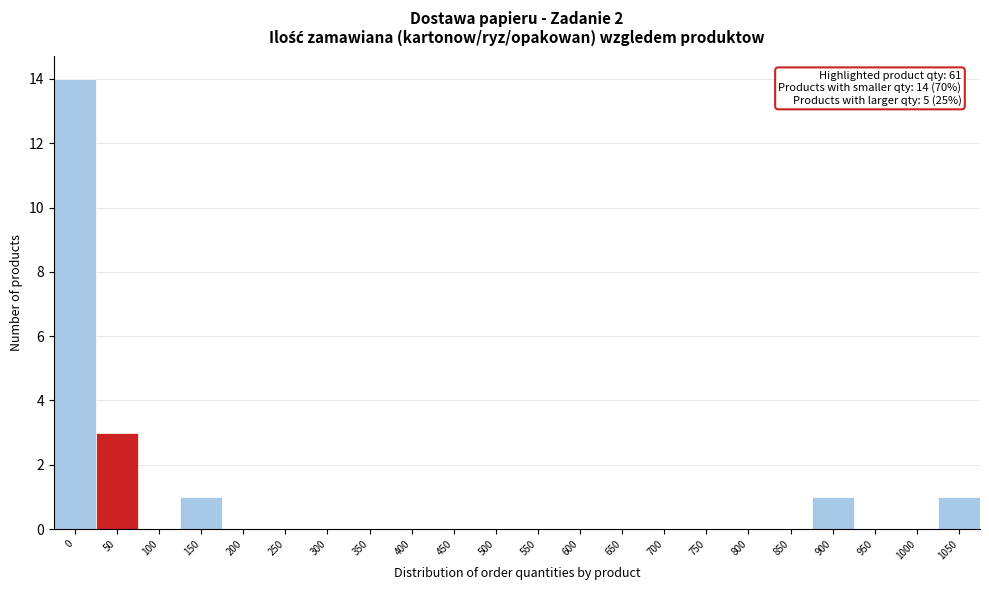

Reading left to right, list all the values displayed in this chart.

0=14	50=3	100=0	150=1	200=0	250=0	300=0	350=0	400=0	450=0	500=0	550=0	600=0	650=0	700=0	750=0	800=0	850=0	900=1	950=0	1000=0	1050=1